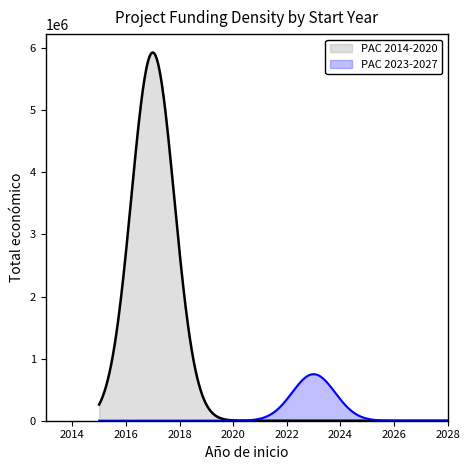

What is the value of the 3rd point from the left?

250000